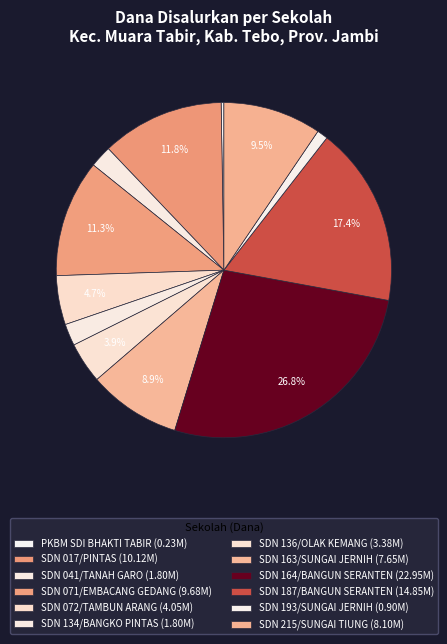

Which slice is the smallest?

PKBM SDI BHAKTI TABIR